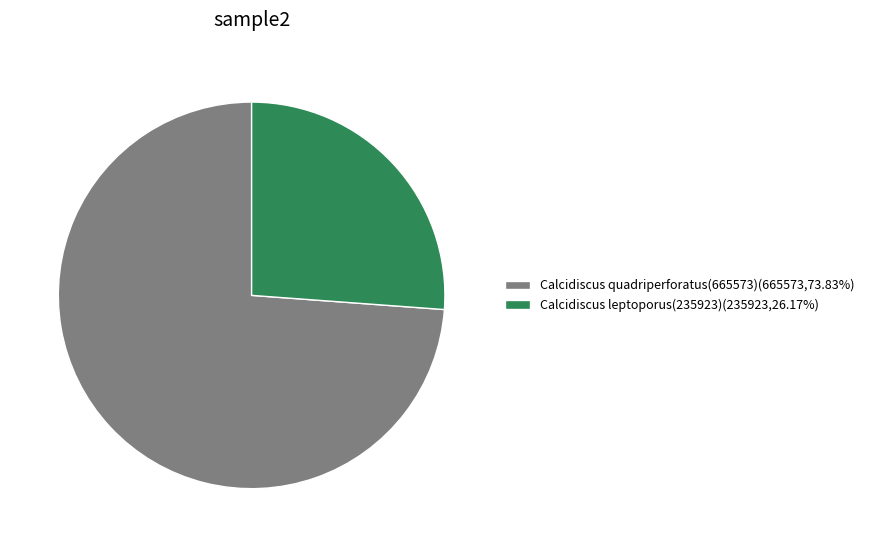

Does any single category account for the majority?

Yes